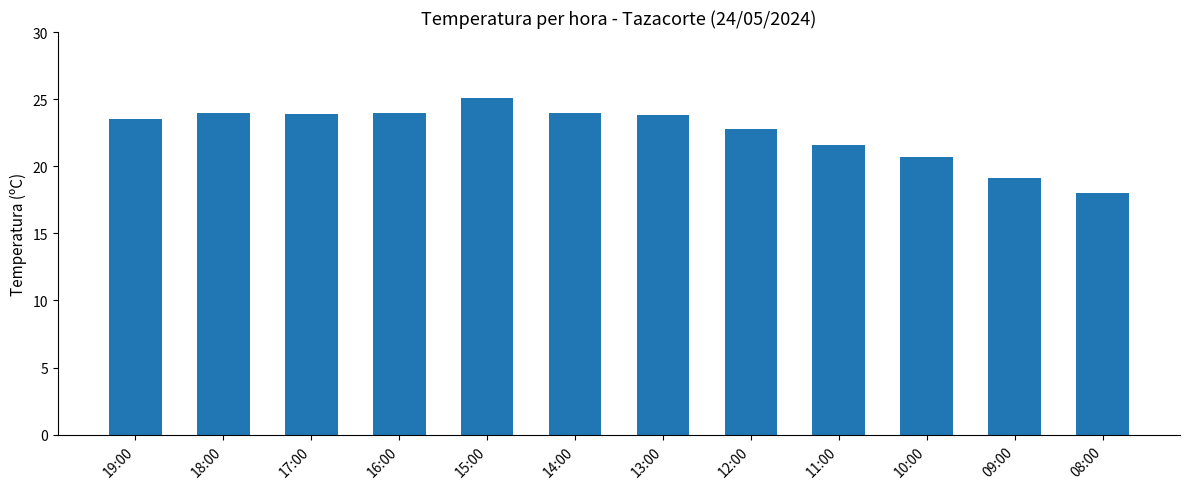

How many bars are there in total?

12